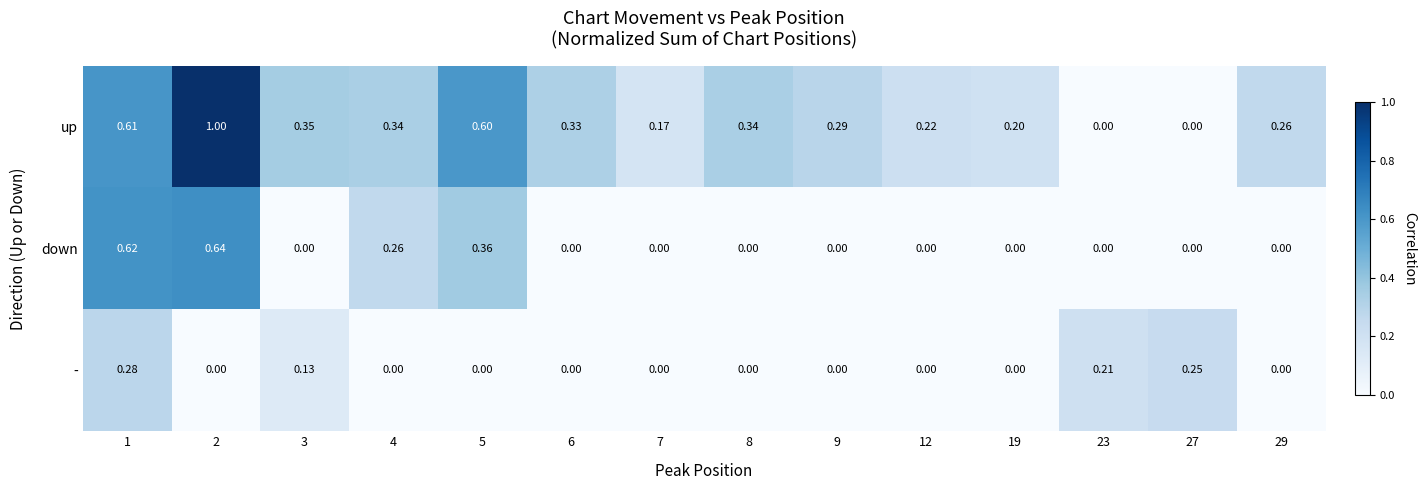

Is the value of up at 7 greater than the value of down at 27?

Yes